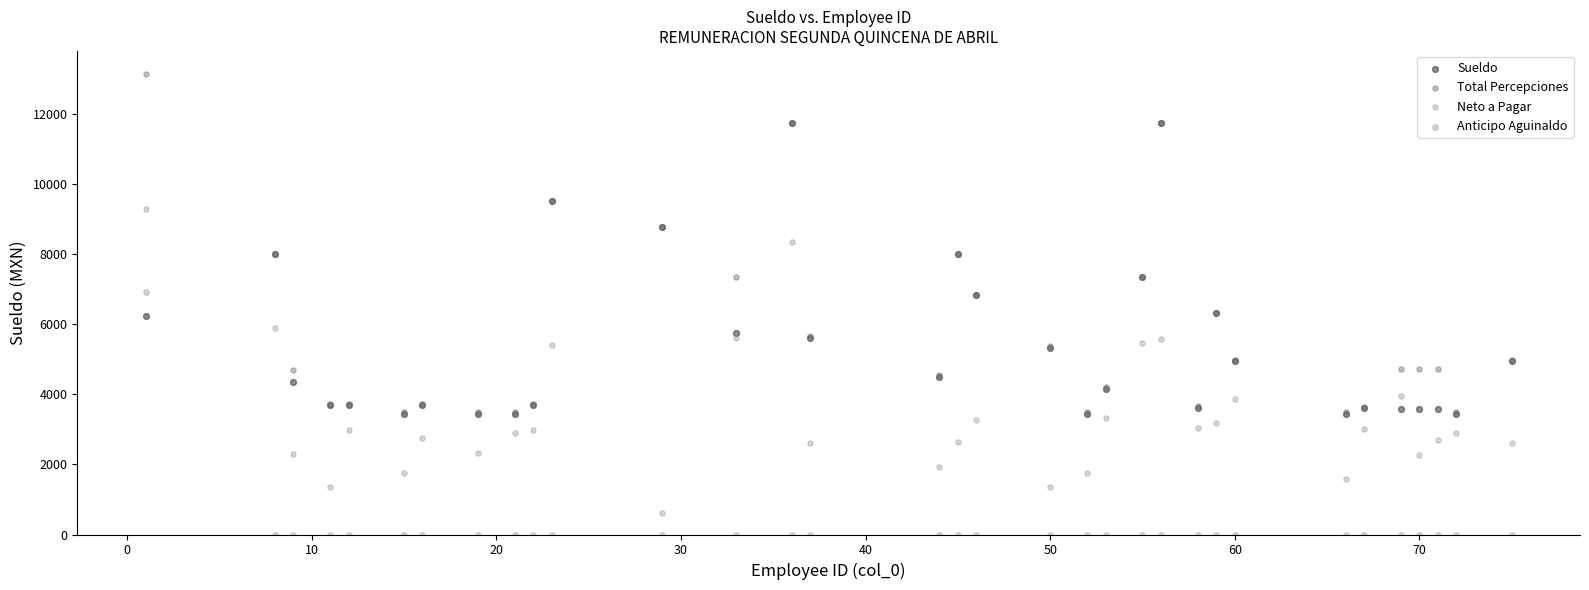

What are all the series names shown in the legend?

Sueldo, Total Percepciones, Neto a Pagar, Anticipo Aguinaldo